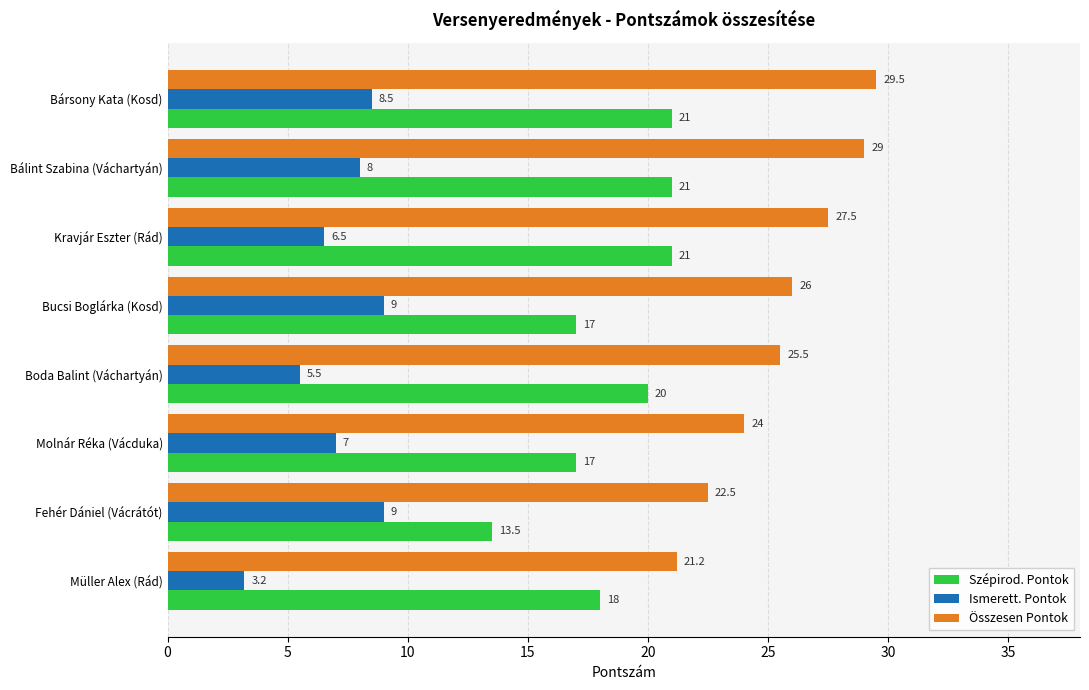

Which series changed the most between Kravjár Eszter (Rád) and Molnár Réka (Vácduka)?

Szépirod. Pontok